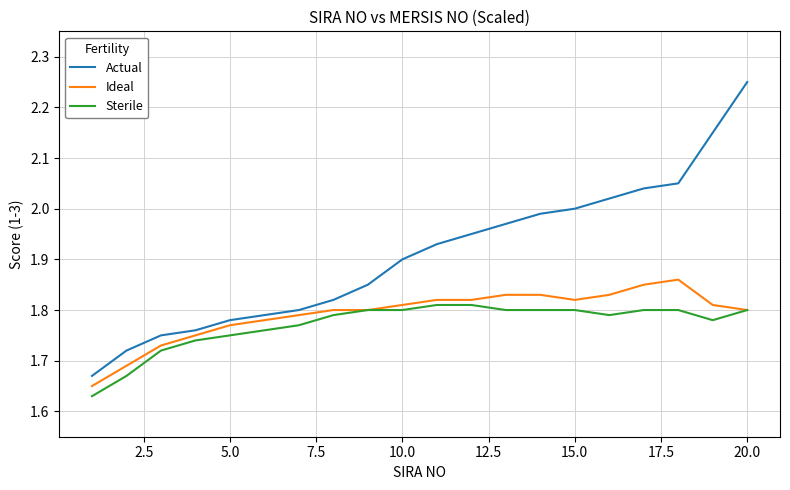

True or false: Actual and Sterile cross at least once.

False